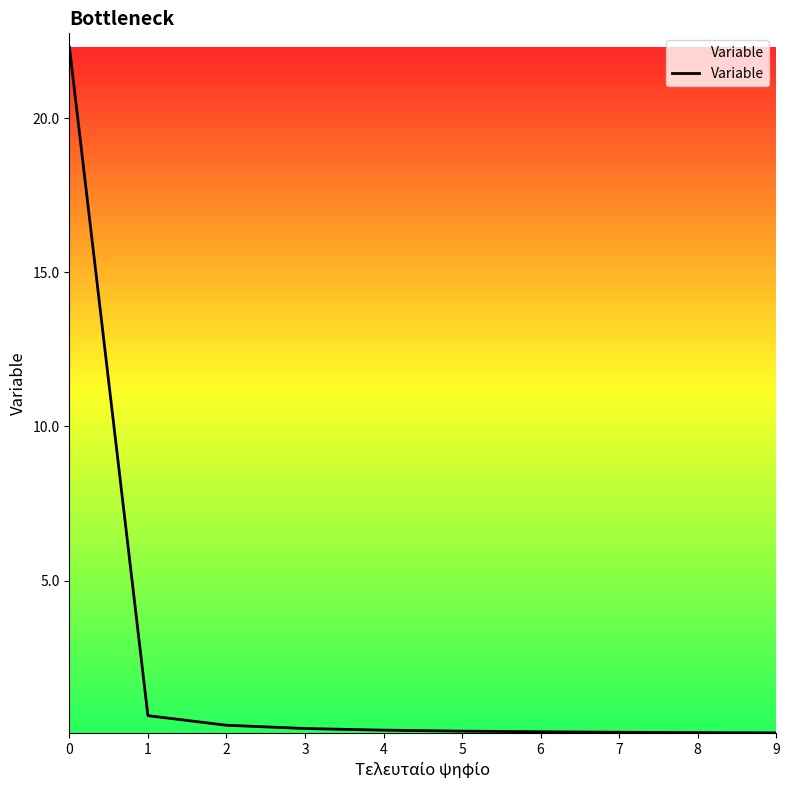

What is the difference between the maximum and minimum values?

22.2